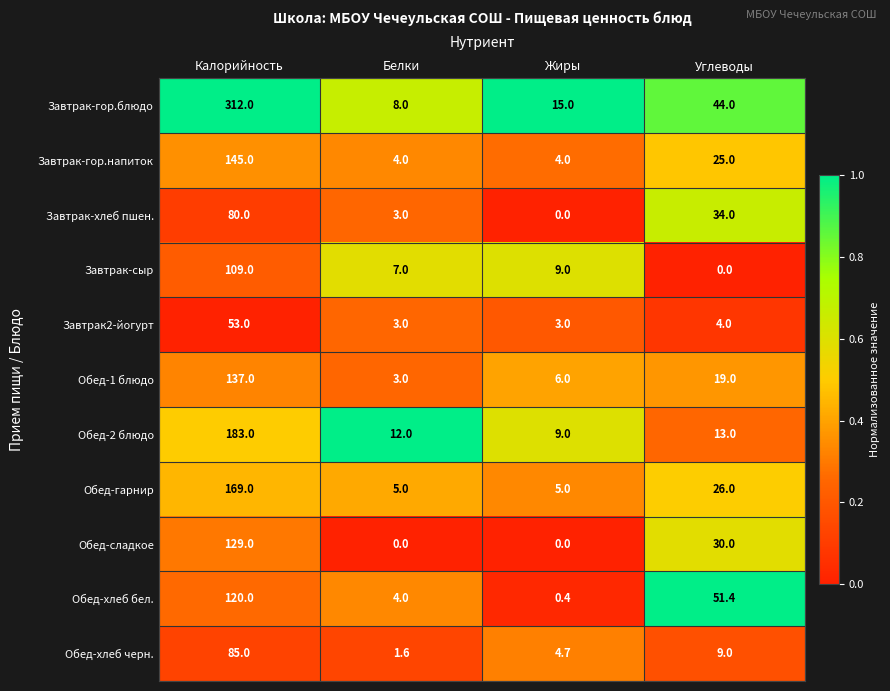

Which series changed the most between Калорийность and Углеводы?

Завтрак-гор.блюдо